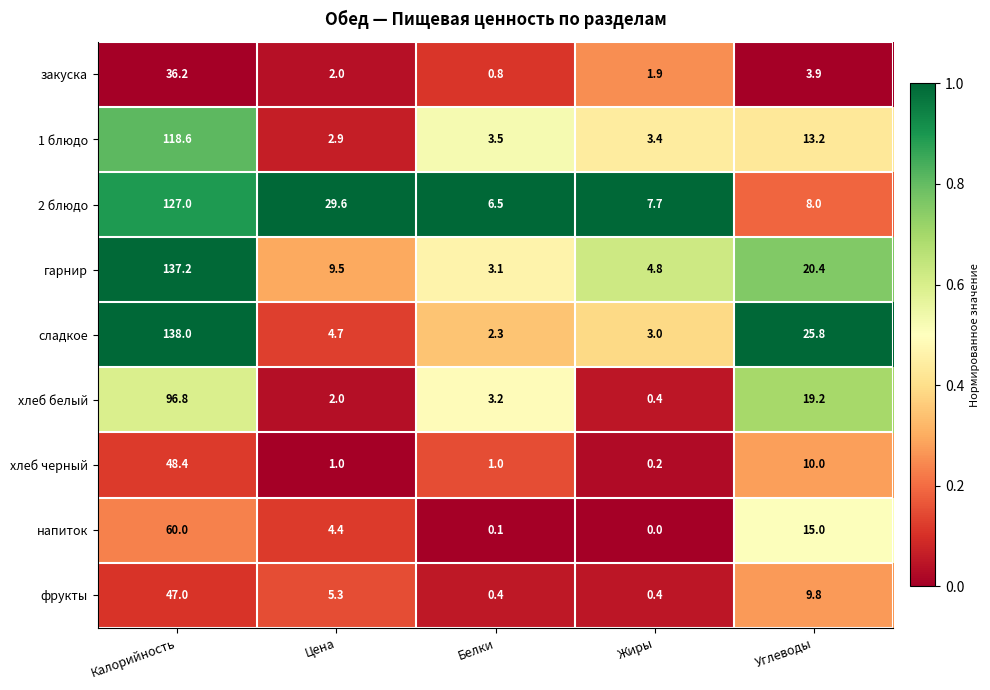

Is it true that гарнир equals 36.5 at Углеводы?

False